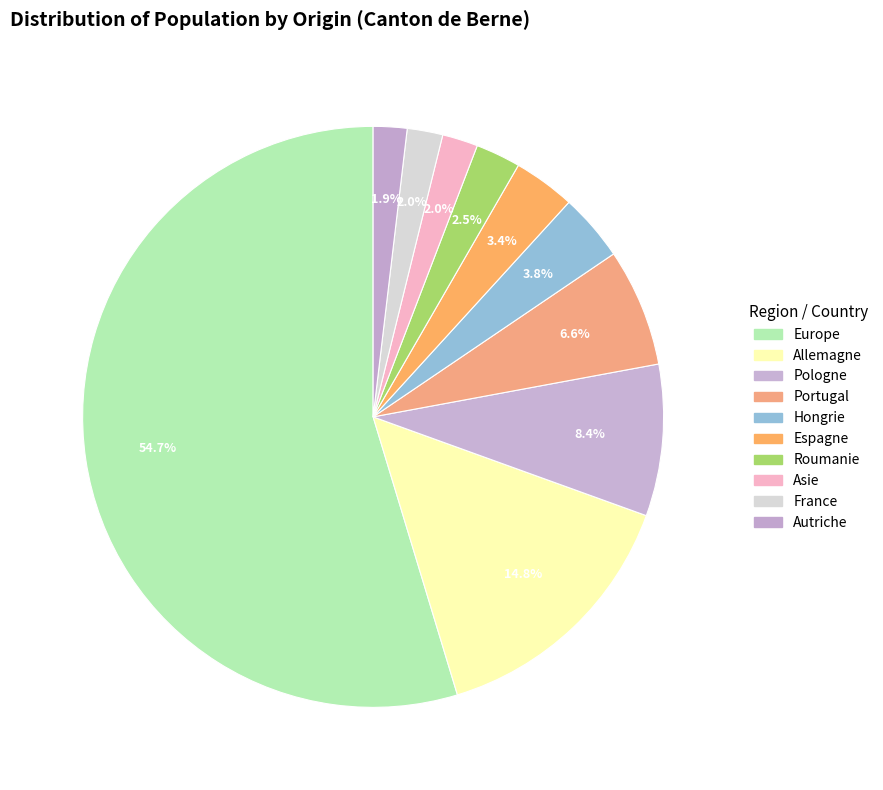

How many slices are in this pie chart?

10